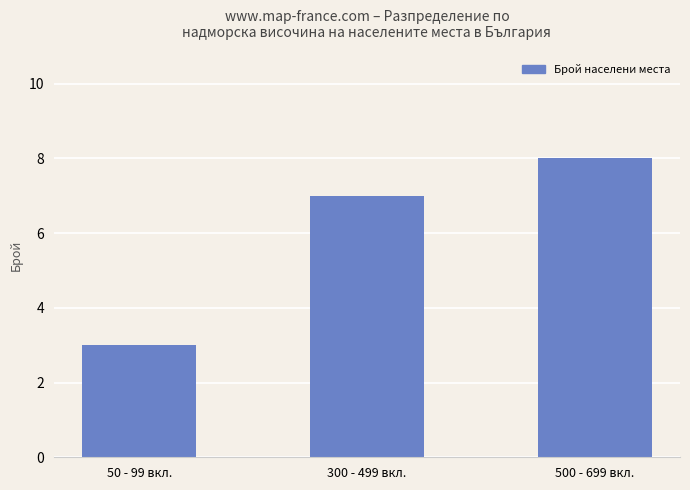

What is the difference between the second highest and minimum values?

4